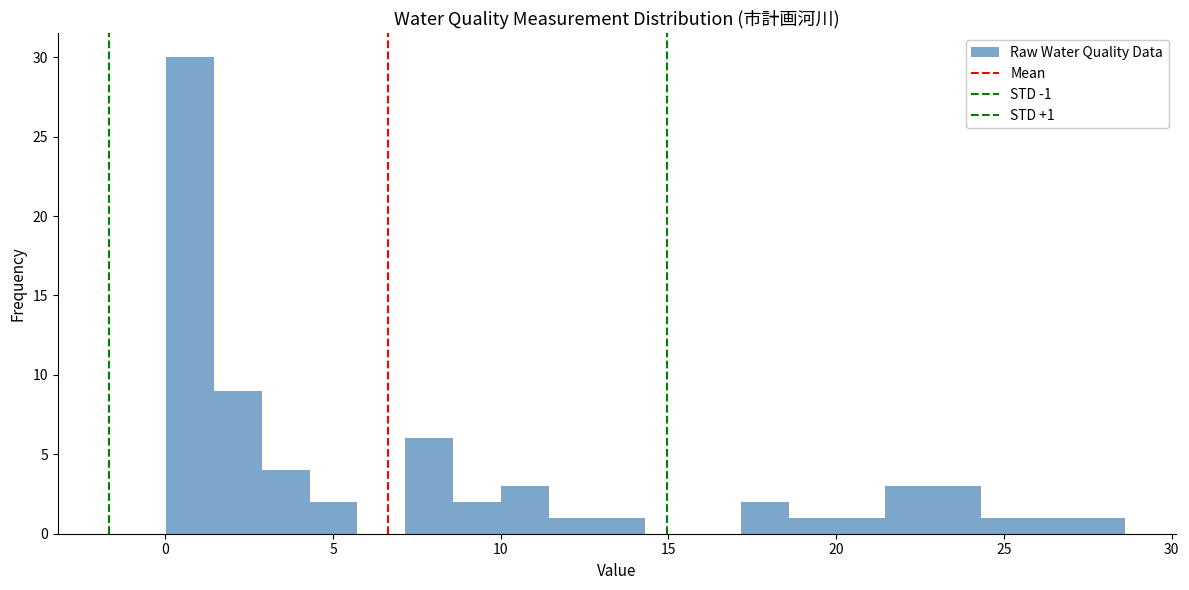

Read against the x-axis, roughly where is the centre of the tallest bar?

0.5